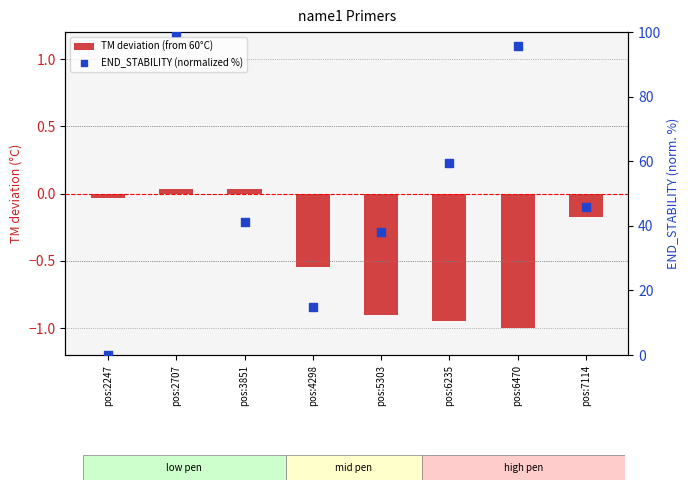

At which category is the sum across all series the highest?

pos:2707